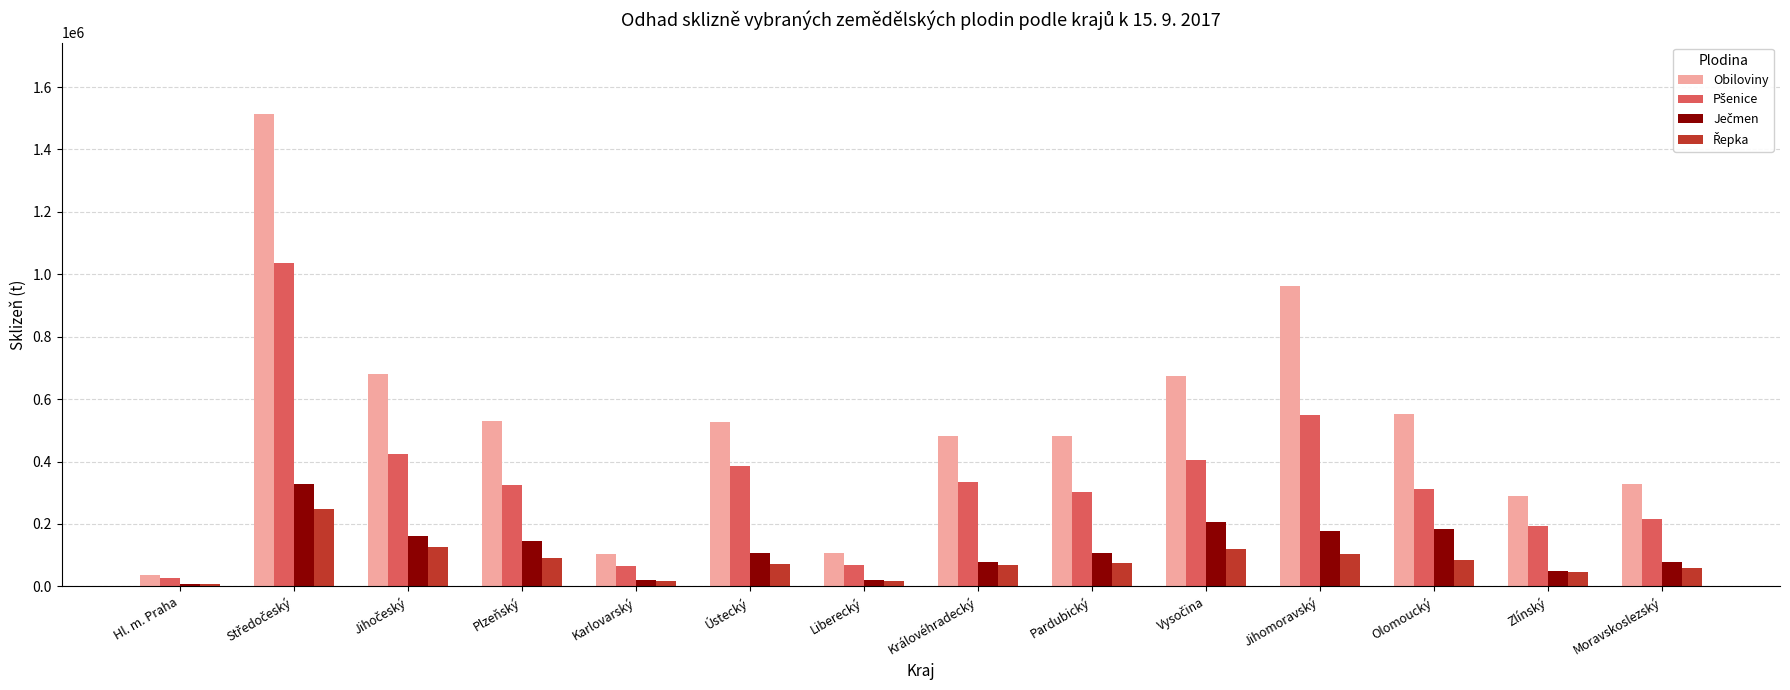

Are the bars horizontal?

No